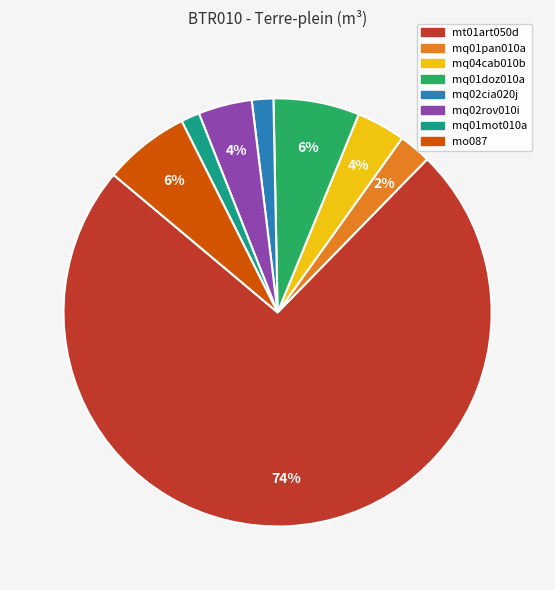

To the nearest percent, what is the combined percentage of mo087 and mq04cab010b?

10%